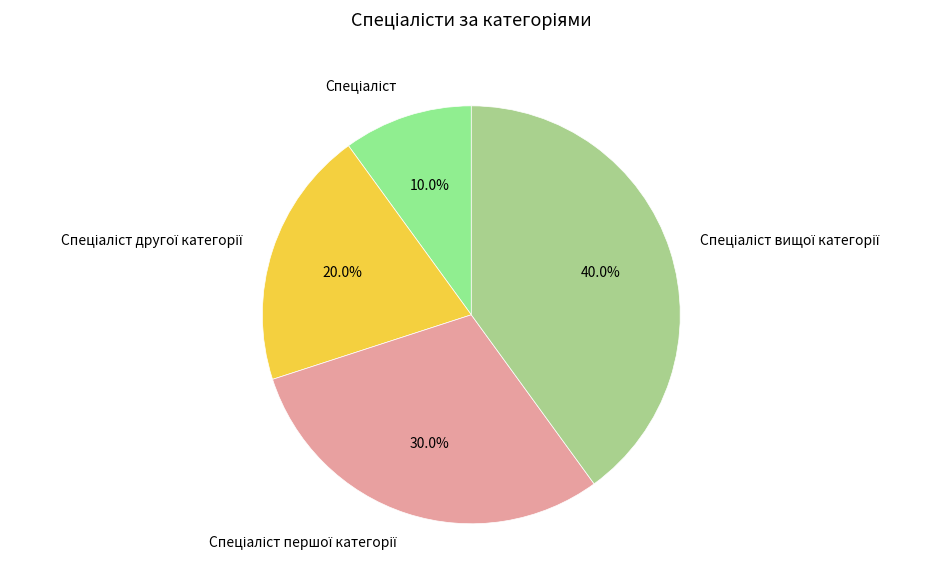

Is there a majority slice in this chart?

No